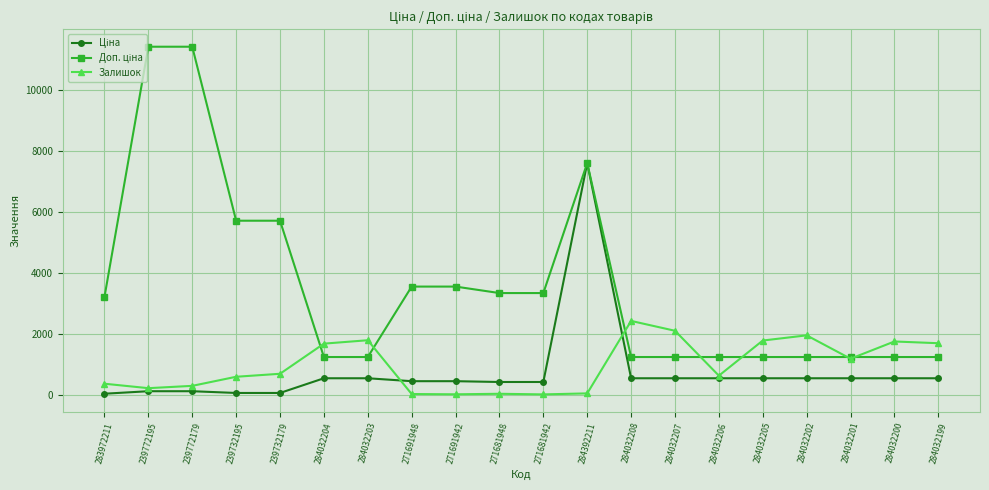

Is it true that Залишок equals 2755.0 at 284032203?

False